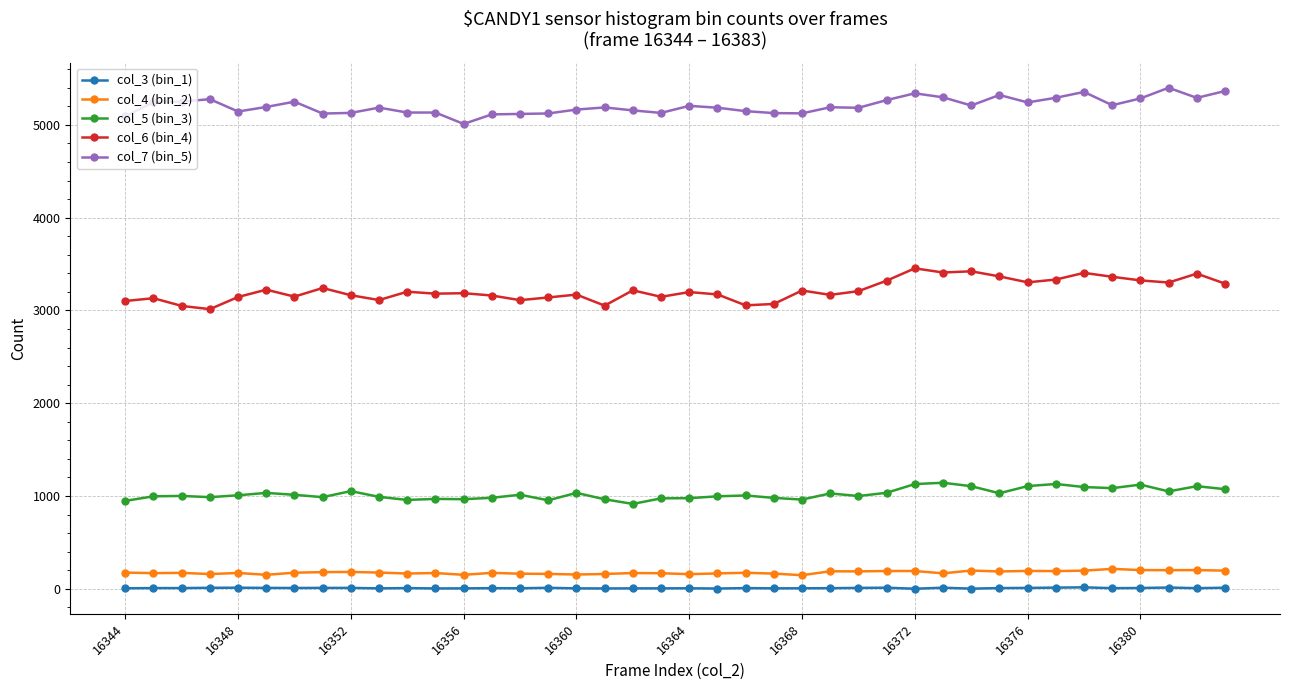

How many lines are shown in the chart?

5